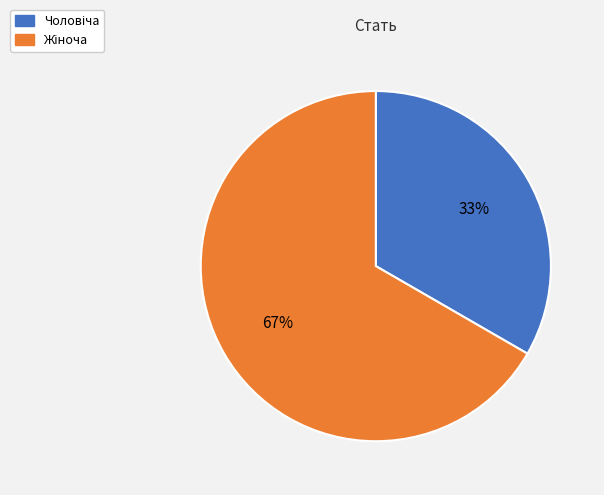

To the nearest percent, what is the average slice percentage?

50%